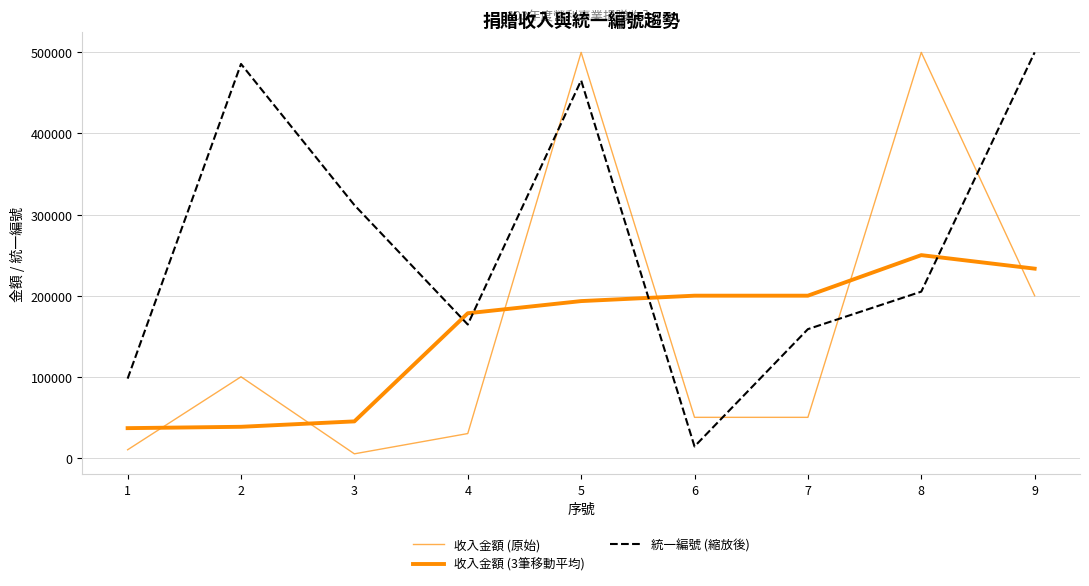

List the labels in order of 收入金額 (3筆移動平均) value, largest first.

8, 9, 7, 6, 5, 4, 3, 2, 1